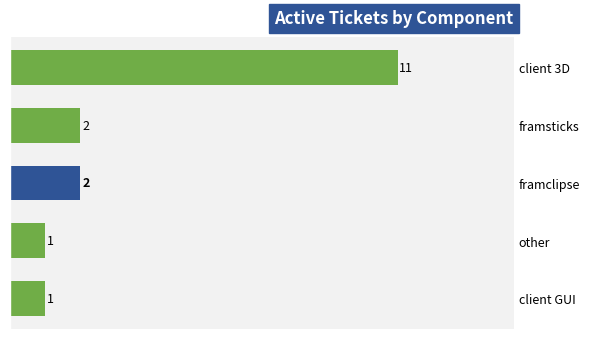

Is it true that the value at client GUI is 2?

False